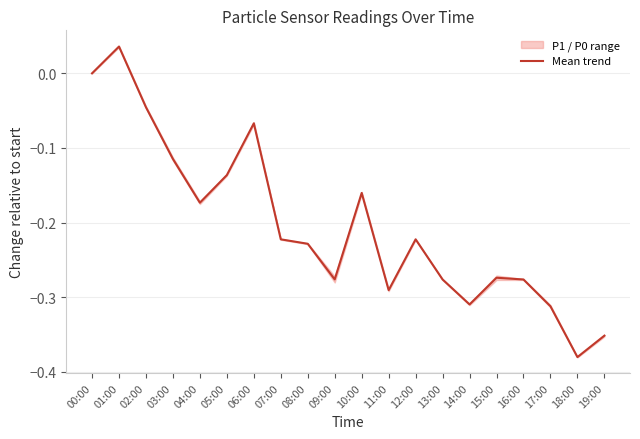

Reading left to right, extract all data points from this chart.

00:00=0.0	01:00=0.0	02:00=-0.0	03:00=-0.1	04:00=-0.2	05:00=-0.1	06:00=-0.1	07:00=-0.2	08:00=-0.2	09:00=-0.3	10:00=-0.2	11:00=-0.3	12:00=-0.2	13:00=-0.3	14:00=-0.3	15:00=-0.3	16:00=-0.3	17:00=-0.3	18:00=-0.4	19:00=-0.4